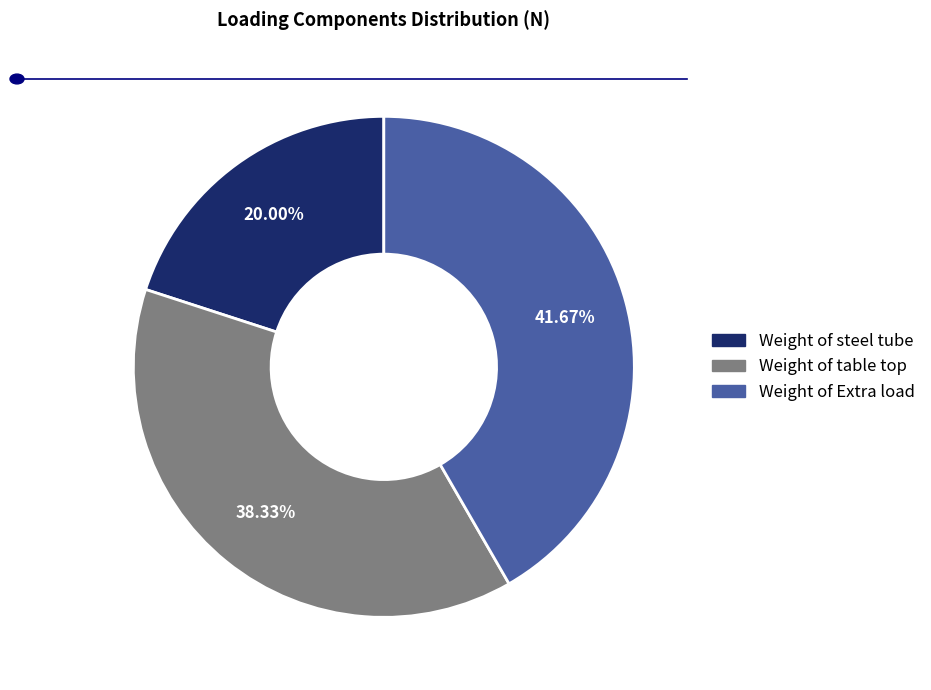

Which slice is the smallest?

Weight of steel tube